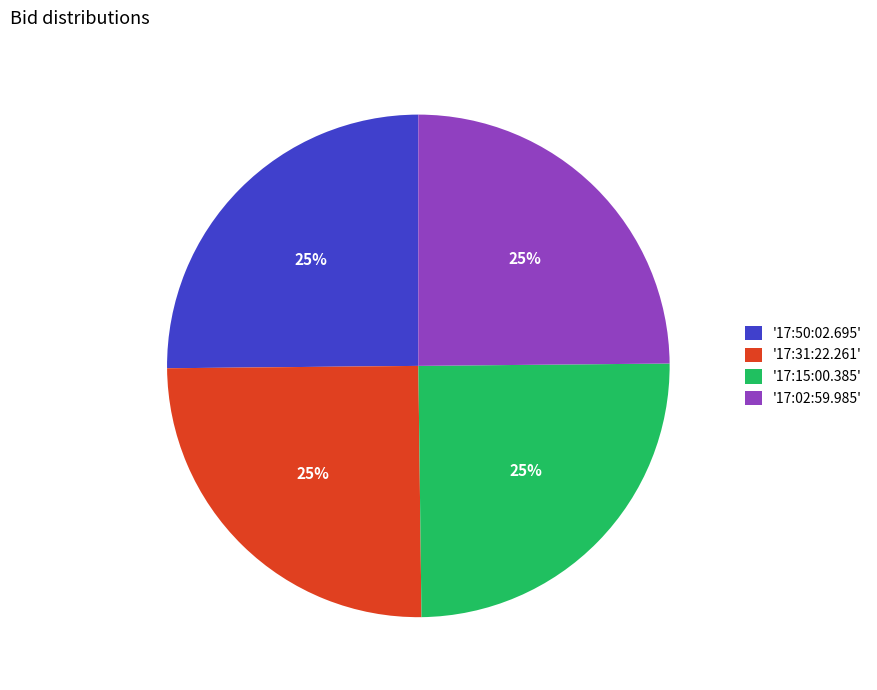

To the nearest percent, what is the average slice percentage?

25%